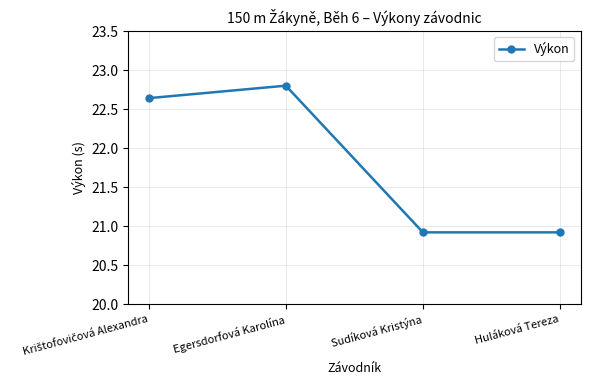

Approximately how many times larger is the value at Sudíková Kristýna compared to Huláková Tereza?

1.0